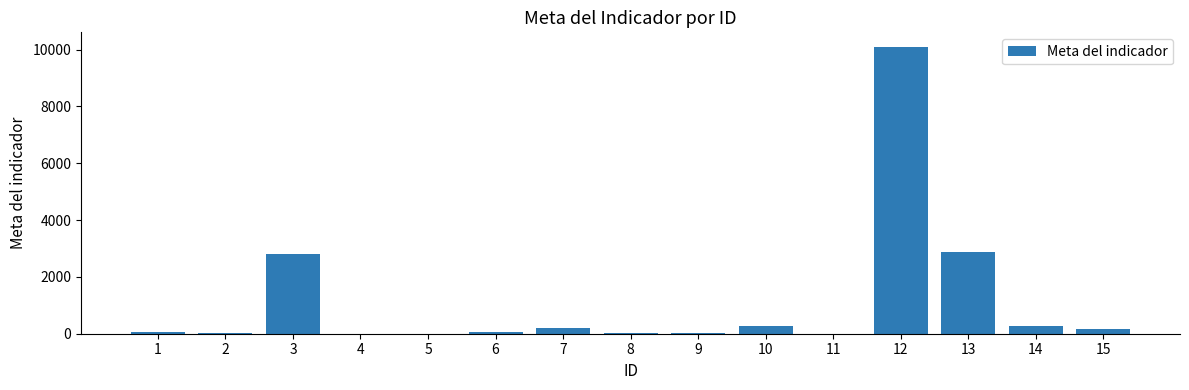

Between 7 and 14, which is larger?

14